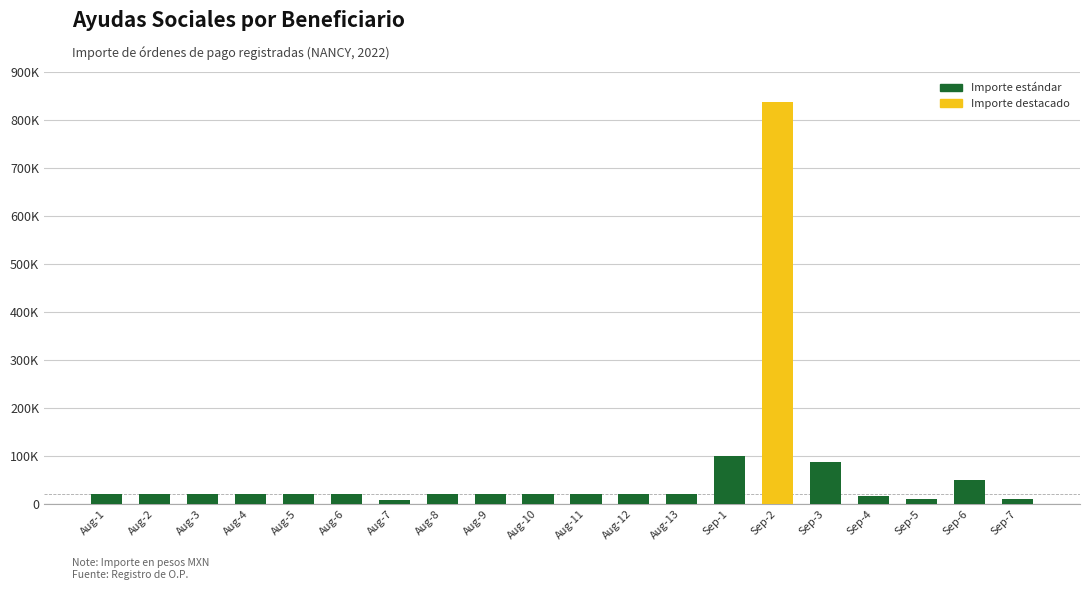

Does the chart contain any negative values?

No